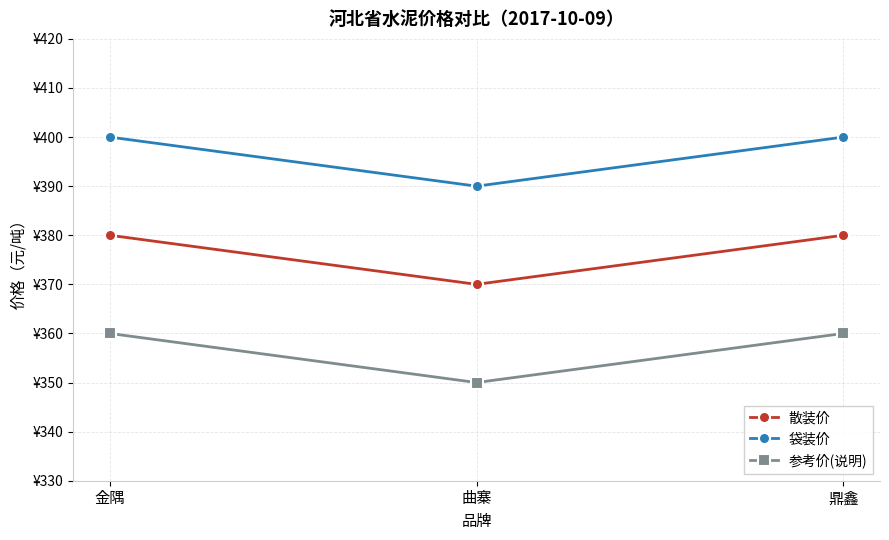

Is it true that 参考价(说明) equals 220 at 曲寨?

False